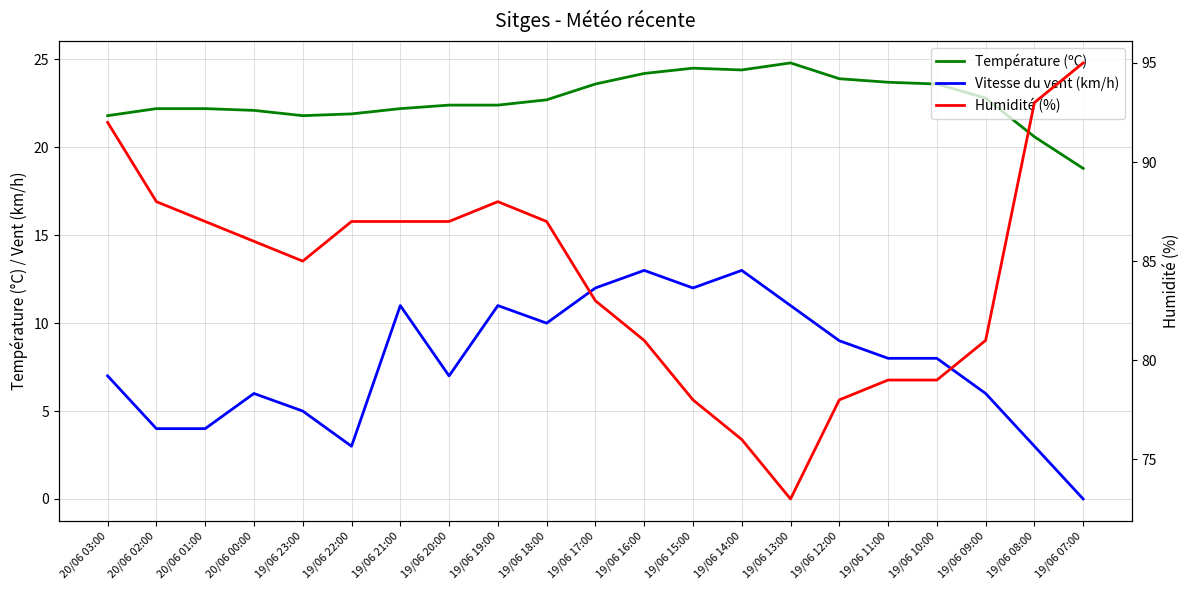

What is the label of the 12th point from the left?

19/06 16:00